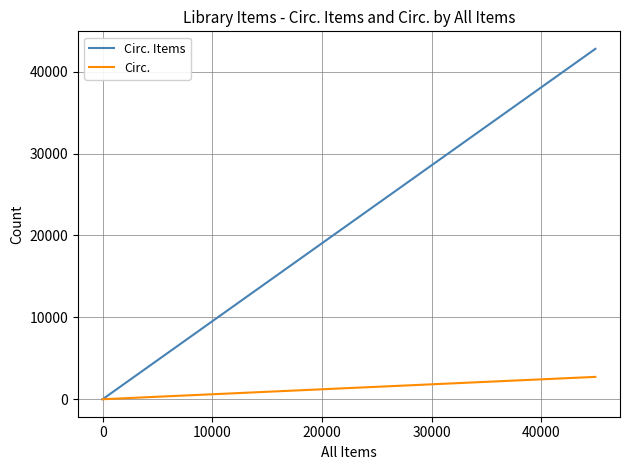

What is the greatest value displayed?

42789